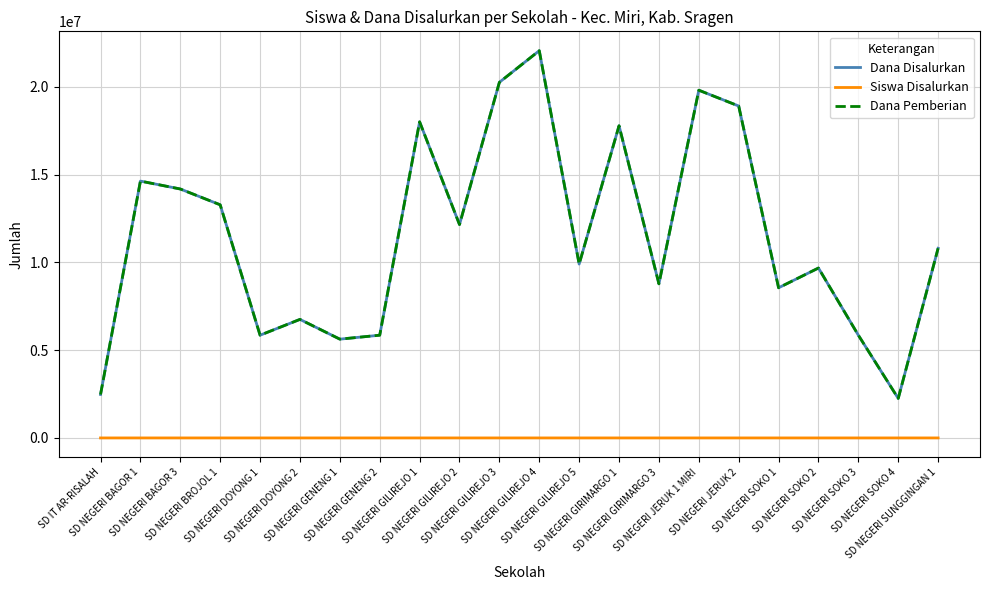

Between SD NEGERI GENENG 2 and SD NEGERI JERUK 1 MIRI, which is larger?

SD NEGERI JERUK 1 MIRI